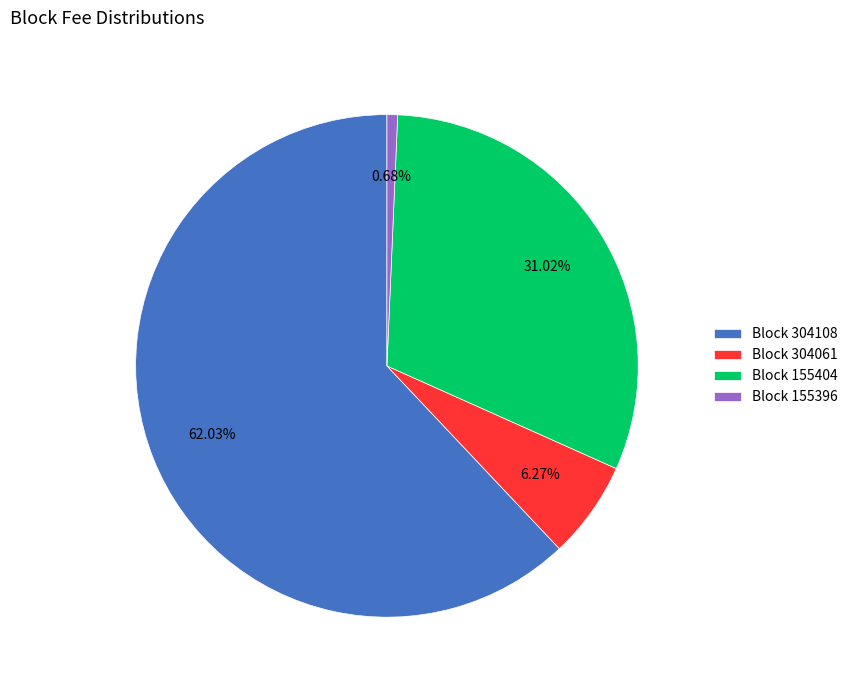

Do Block 155404 and Block 155396 together represent more than half of the pie?

No